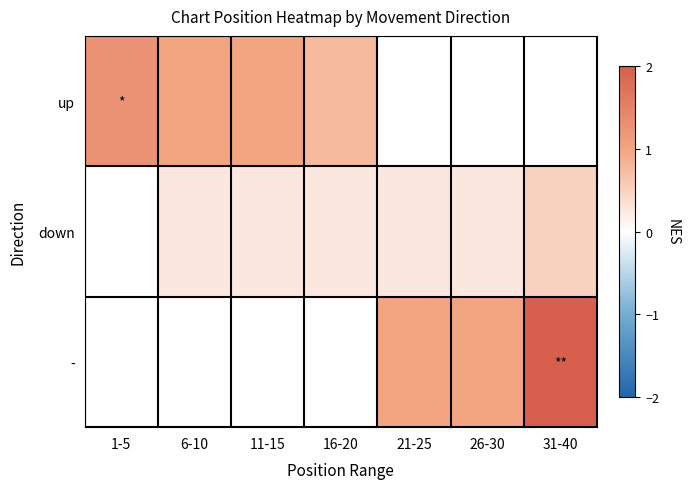

Reading left to right, extract all data points from this chart.

up: 1-5=1.2	6-10=1.0	11-15=1.0	16-20=0.8	21-25=0.0	26-30=0.0	31-40=0.0
down: 1-5=0.0	6-10=0.2	11-15=0.2	16-20=0.2	21-25=0.2	26-30=0.2	31-40=0.5
-: 1-5=0.0	6-10=0.0	11-15=0.0	16-20=0.0	21-25=1.0	26-30=1.0	31-40=2.0